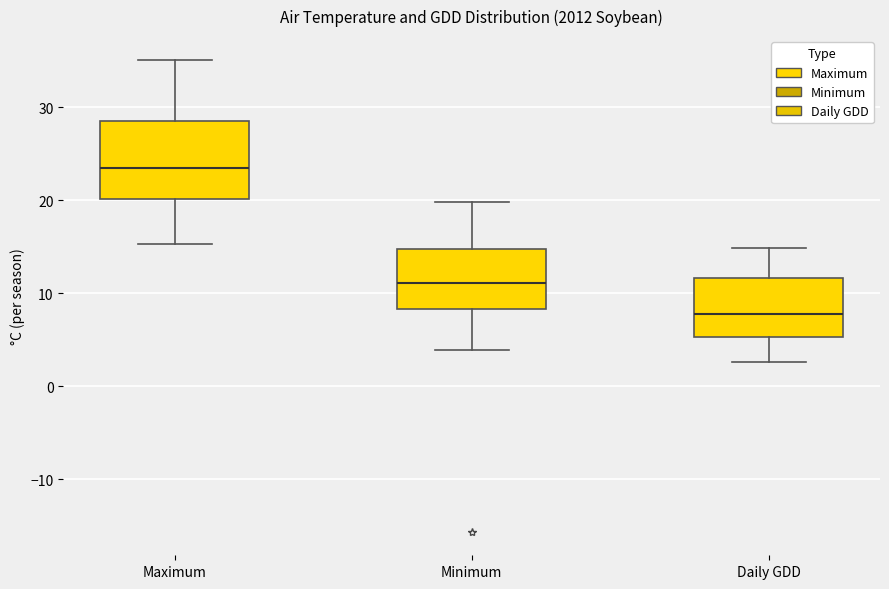

Reading left to right, read every box against the y-axis: the position of its median line, the range the box covers, and the ends of its whiskers. The values are not printed on the chart, so give them approximately, as read against the axis.

Maximum: median 23, box 20 to 28, whiskers 15 to 35
Minimum: median 11, box 8 to 15, whiskers 4 to 20
Daily GDD: median 8, box 5 to 12, whiskers 3 to 15